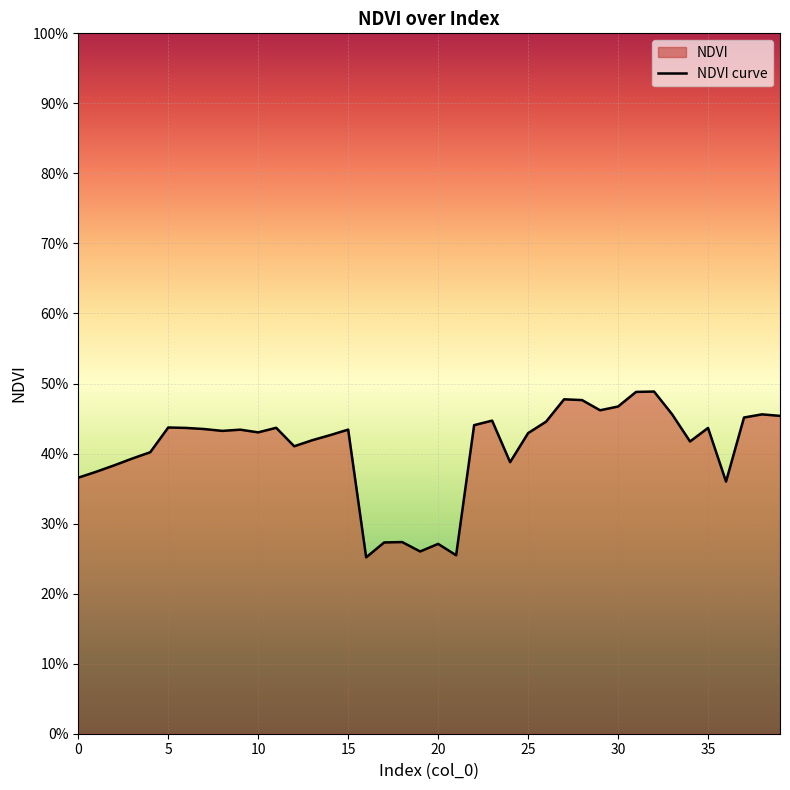

Where is the data nearest to the value 0?

16